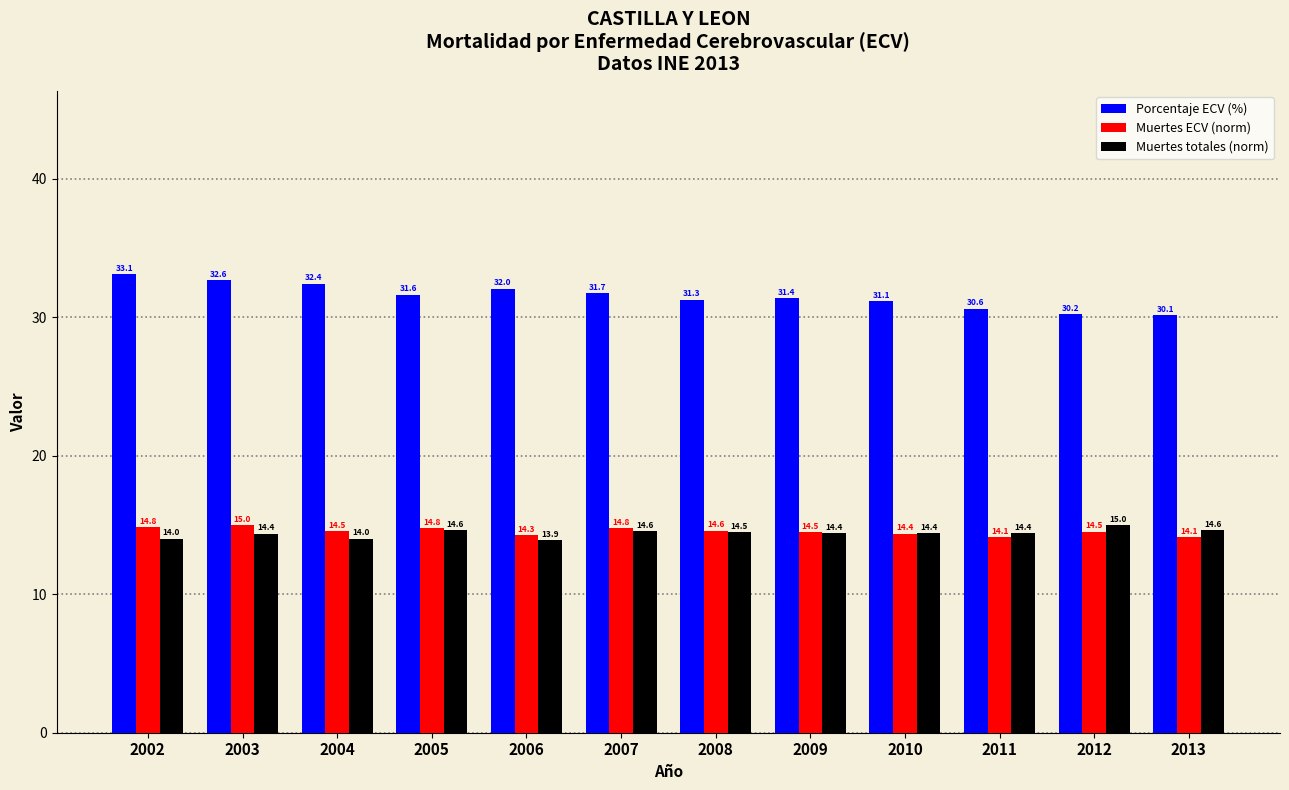

Reading right to left, list all the values displayed in this chart.

Porcentaje ECV (%): 30.1	30.2	30.6	31.1	31.4	31.3	31.7	32.0	31.6	32.4	32.6	33.1
Muertes ECV (norm): 14.1	14.5	14.1	14.4	14.5	14.6	14.8	14.3	14.8	14.5	15.0	14.8
Muertes totales (norm): 14.6	15.0	14.4	14.4	14.4	14.5	14.6	13.9	14.6	14.0	14.4	14.0